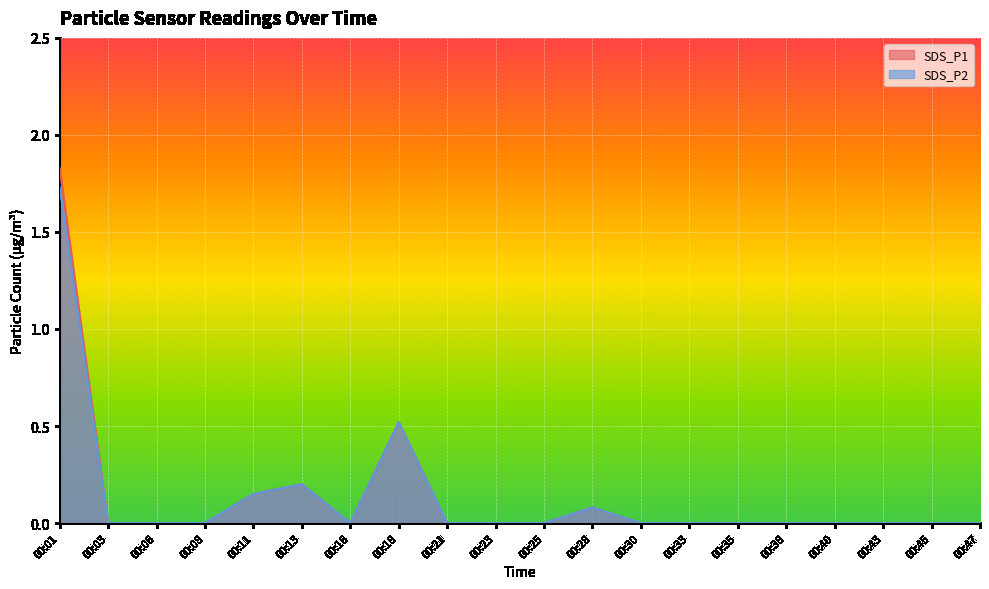

Reading left to right, transcribe all the data shown in this chart.

SDS_P1: 1.8	0.0	0.0	0.0	0.1	0.2	0.0	0.5	0.0	0.0	0.0	0.1	0.0	0.0	0.0	0.0	0.0	0.0	0.0	0.0
SDS_P2: 1.7	0.0	0.0	0.0	0.1	0.2	0.0	0.5	0.0	0.0	0.0	0.1	0.0	0.0	0.0	0.0	0.0	0.0	0.0	0.0